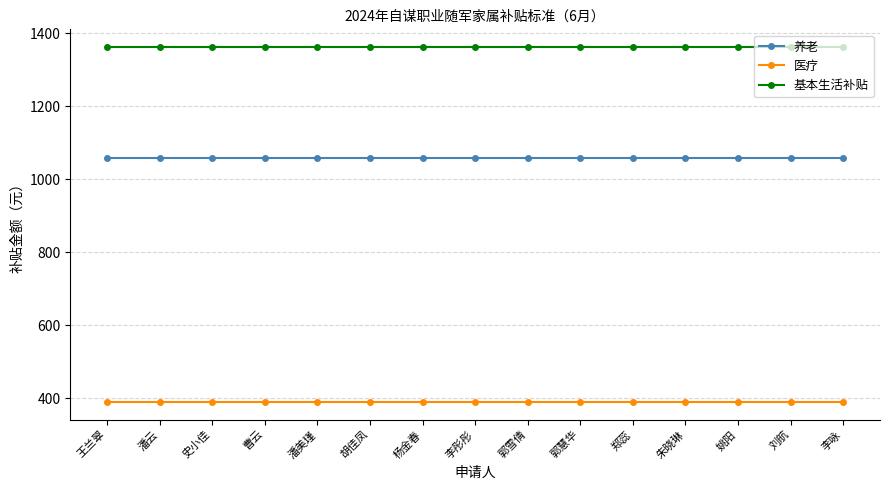

What is the label of the 9th point from the left?

郭雪倩